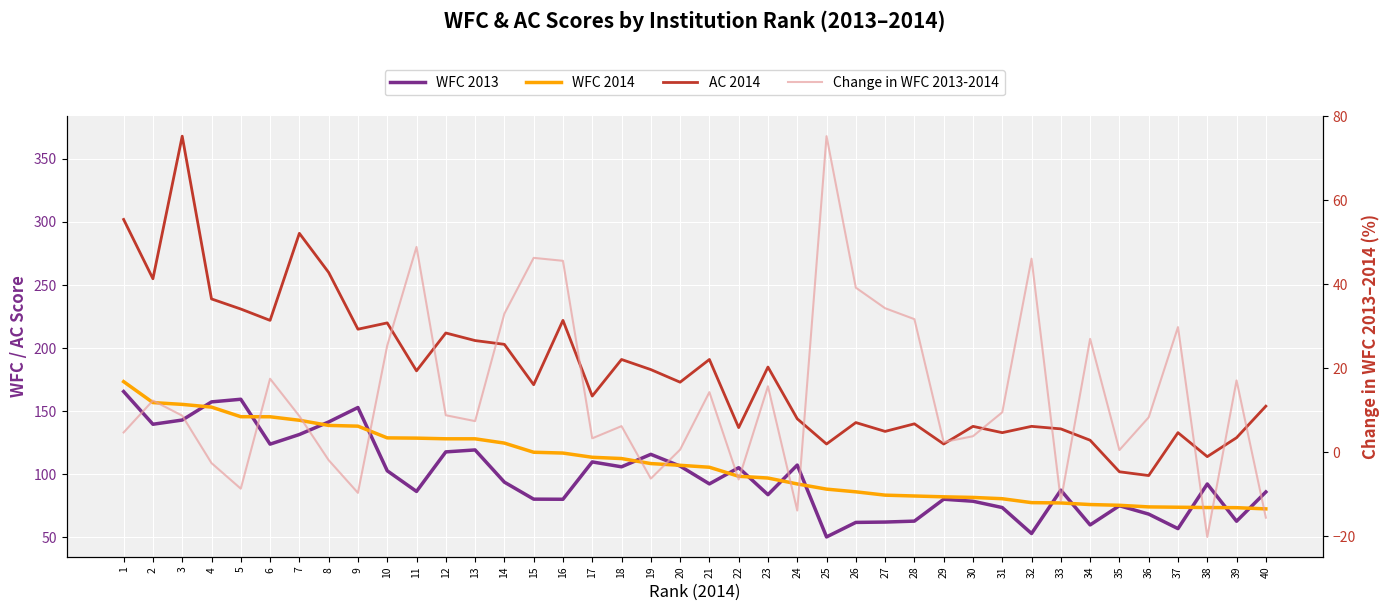

What are all the series names shown in the legend?

WFC 2013, WFC 2014, AC 2014, Change in WFC 2013-2014